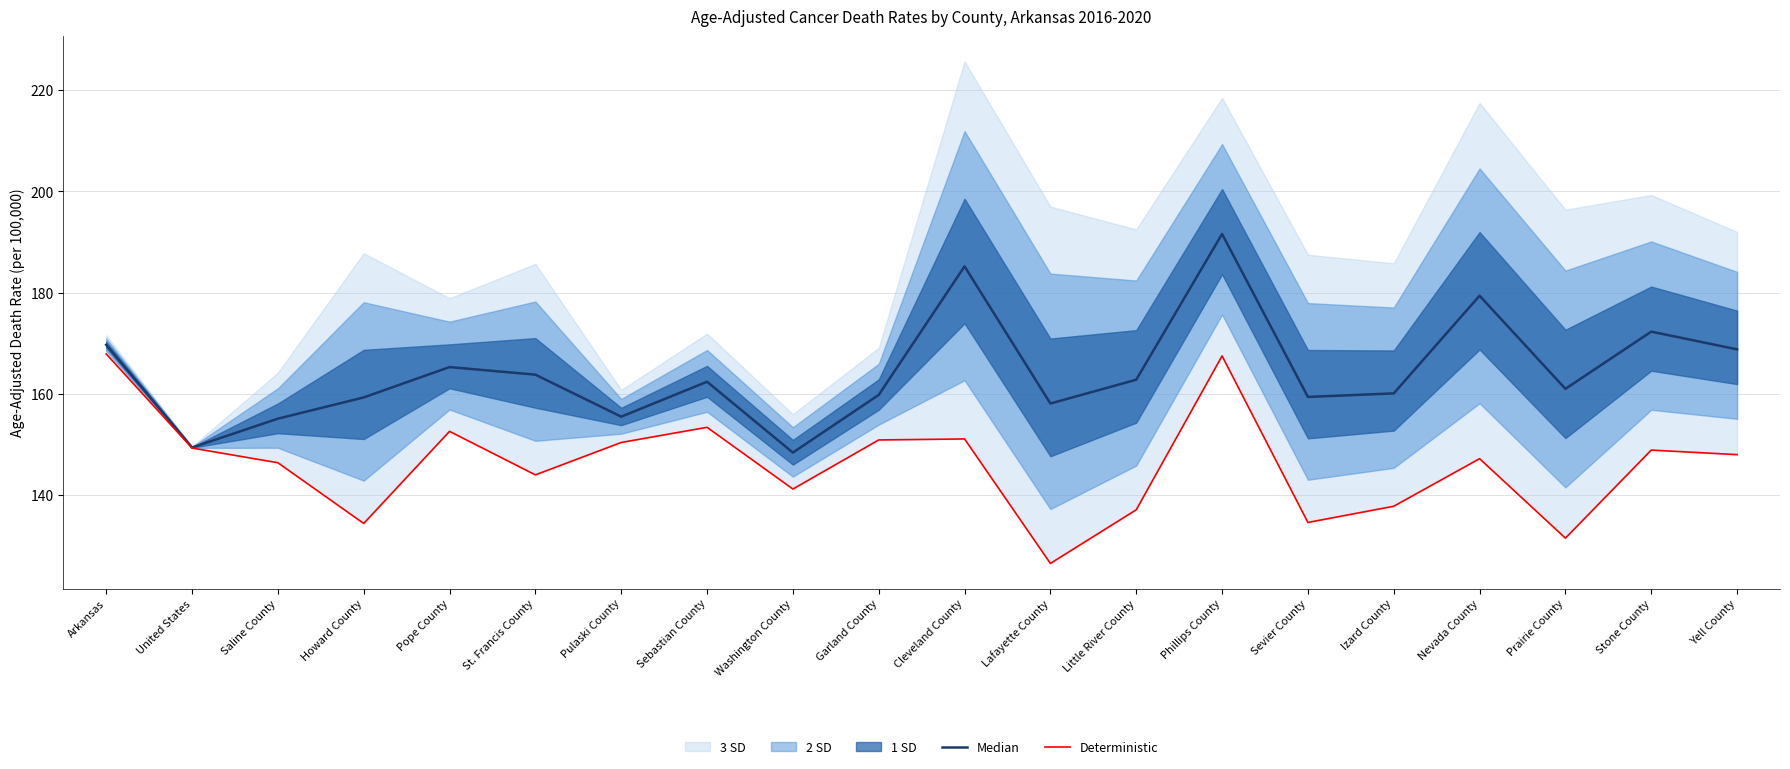

In Deterministic, how many points are higher than both neighbors (excluding endpoints)?

6